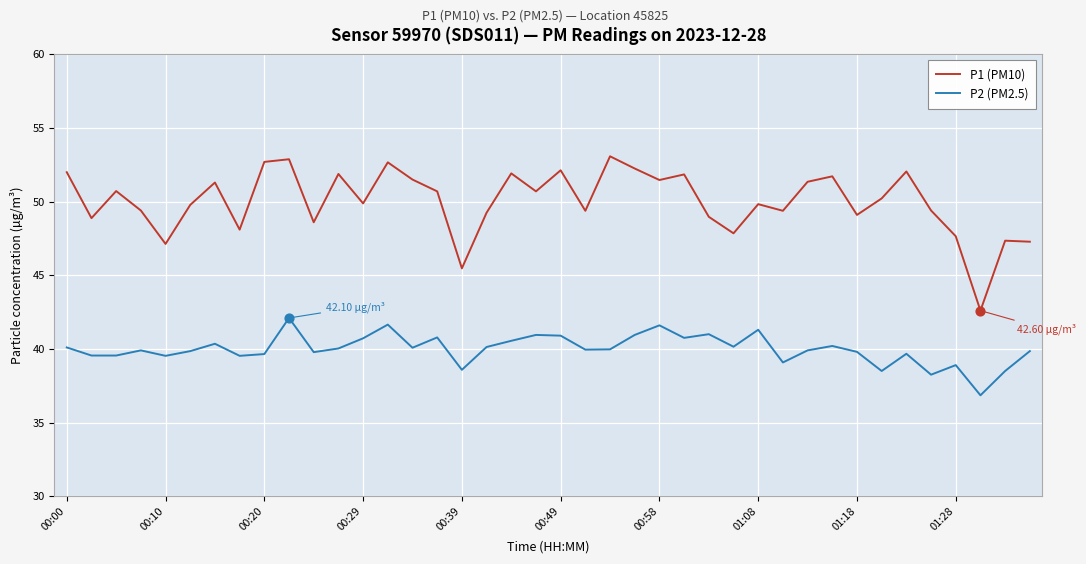

Which series has the largest total across all categories?

P1 (PM10)